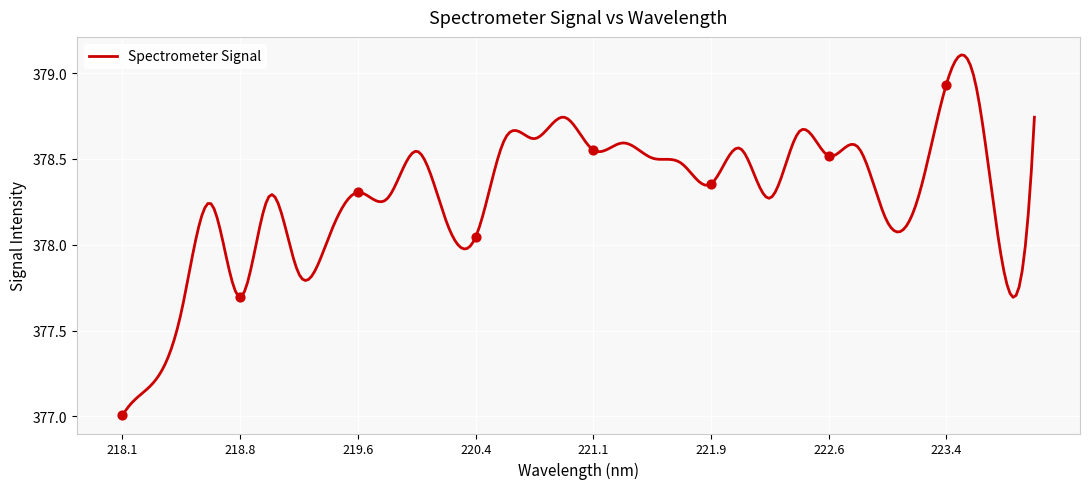

Between 221.4993 and 221.3083, which is larger?

221.3083